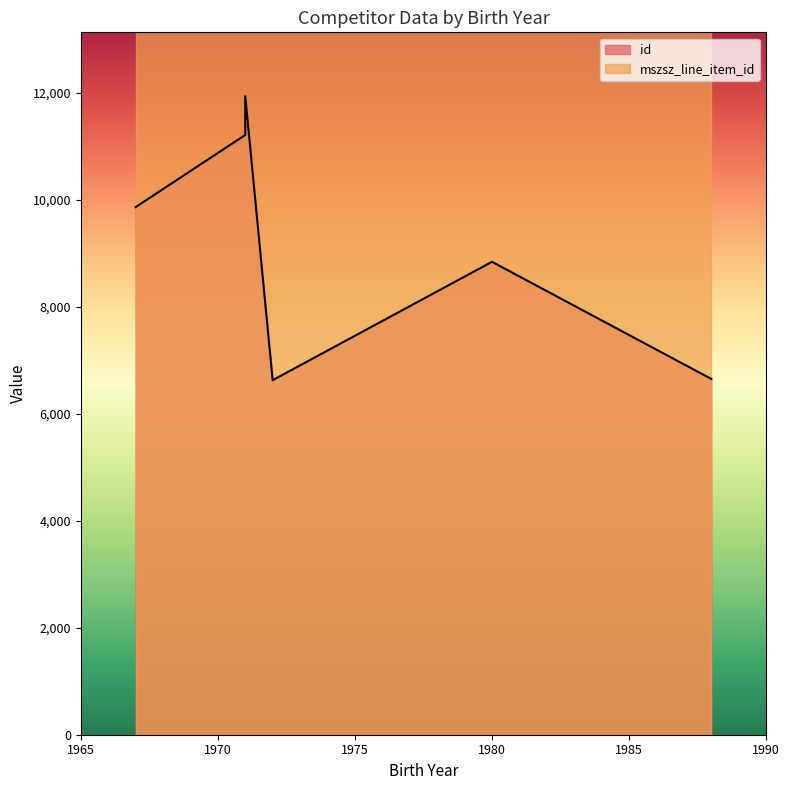

Which has a higher value, 1971 or 1980?

1971